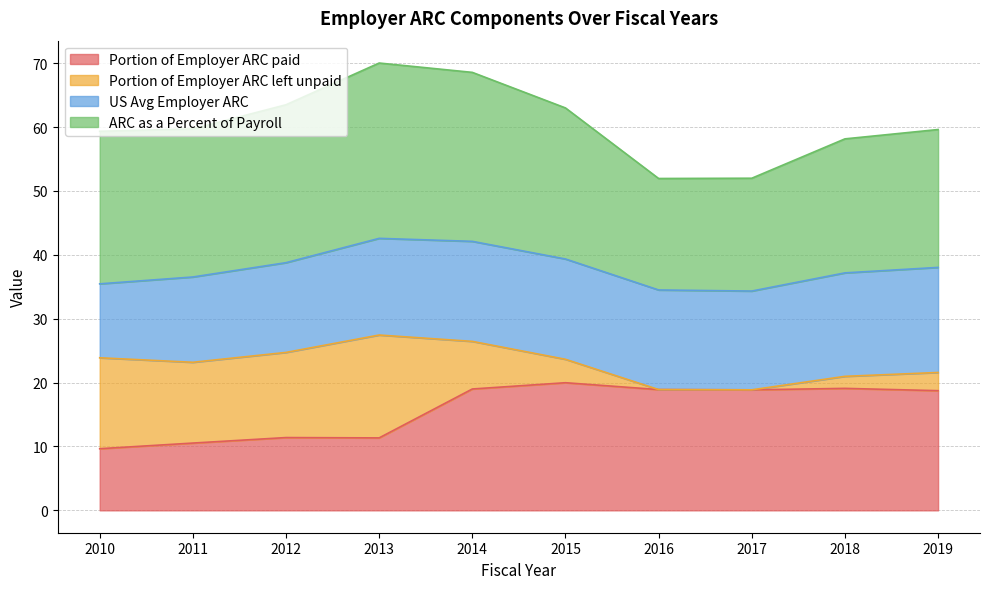

What is the value of the Portion of Employer ARC paid point at the 10th from the left?

18.7